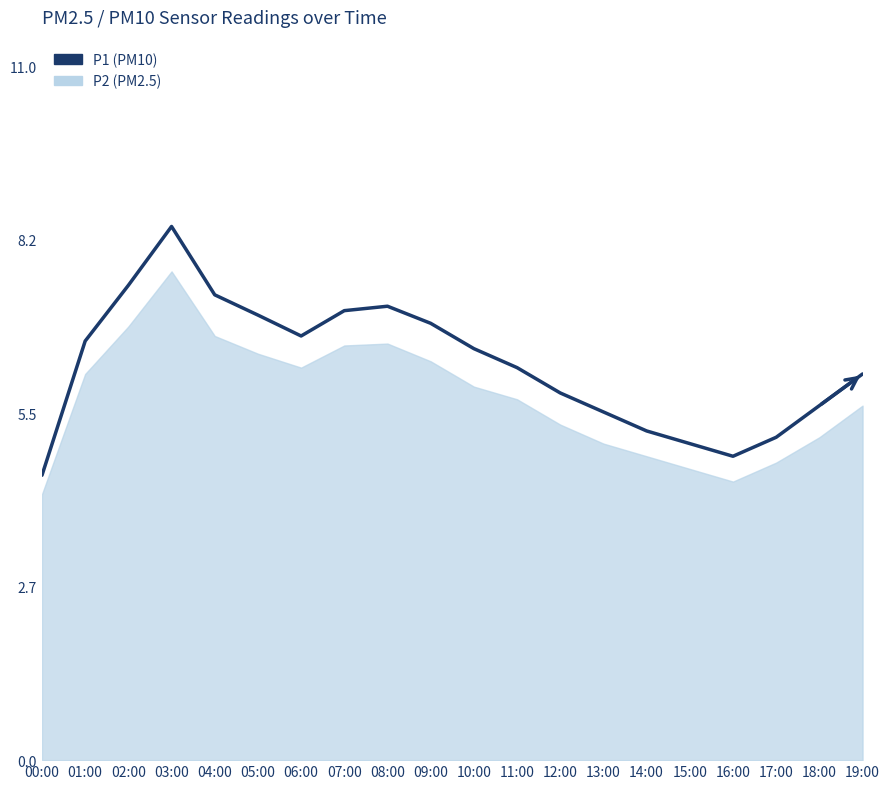

Reading left to right, list all the values displayed in this chart.

4.5	6.6	7.5	8.4	7.3	7.0	6.7	7.1	7.2	6.9	6.5	6.2	5.8	5.5	5.2	5.0	4.8	5.1	5.6	6.1